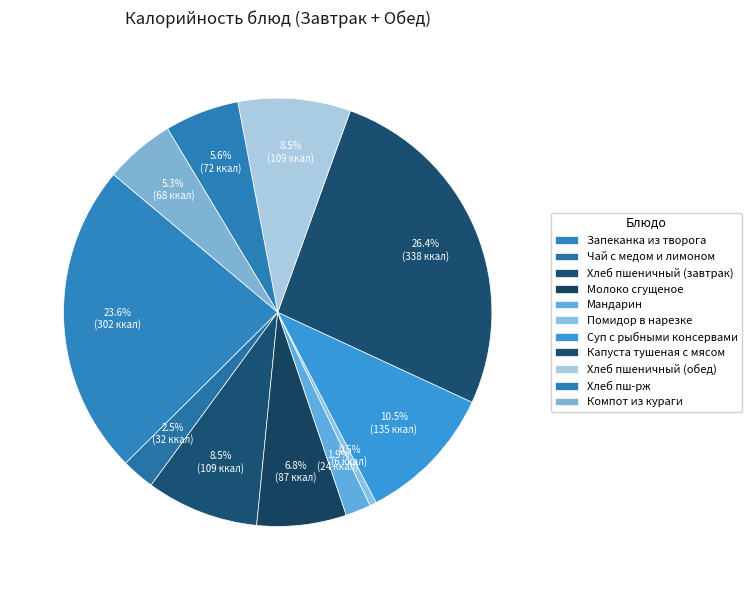

To the nearest percent, what is the difference between the Мандарин and Капуста тушеная с мясом slice percentages?

24%